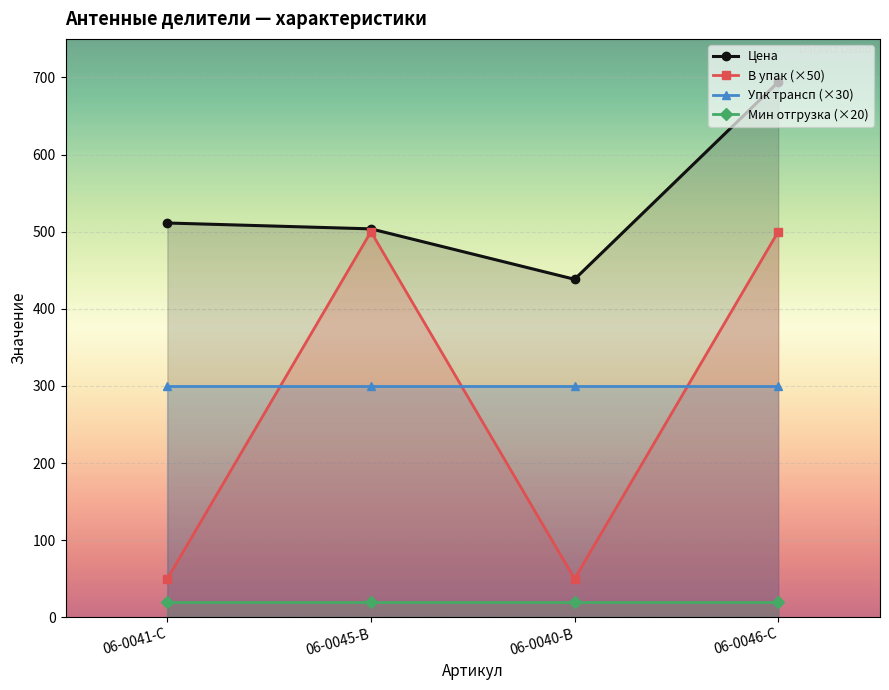

The Мин отгрузка (×20) series shows 20.0 at 06-0046-C. True or false?

True